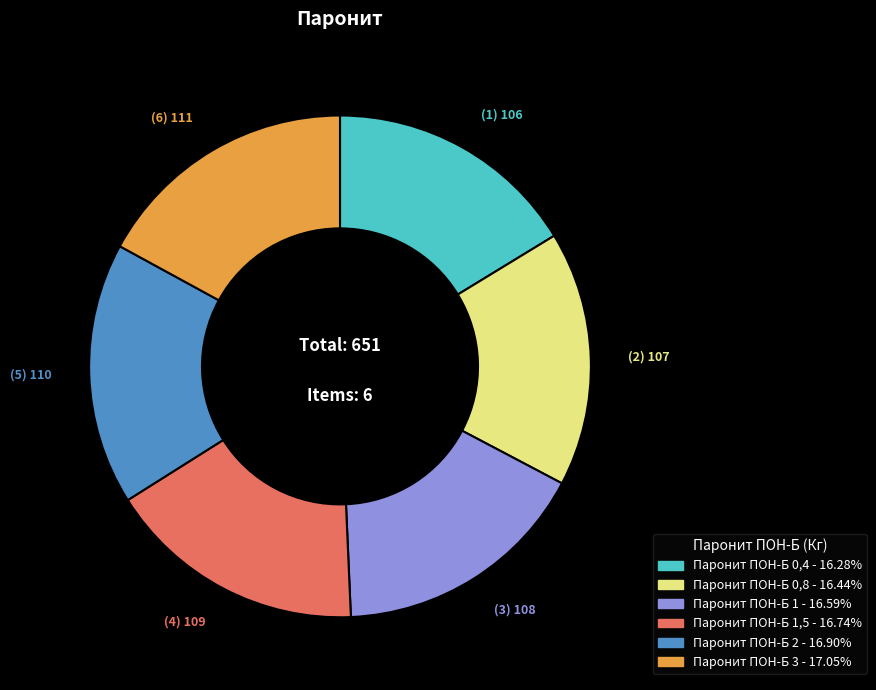

Is there a majority slice in this chart?

No